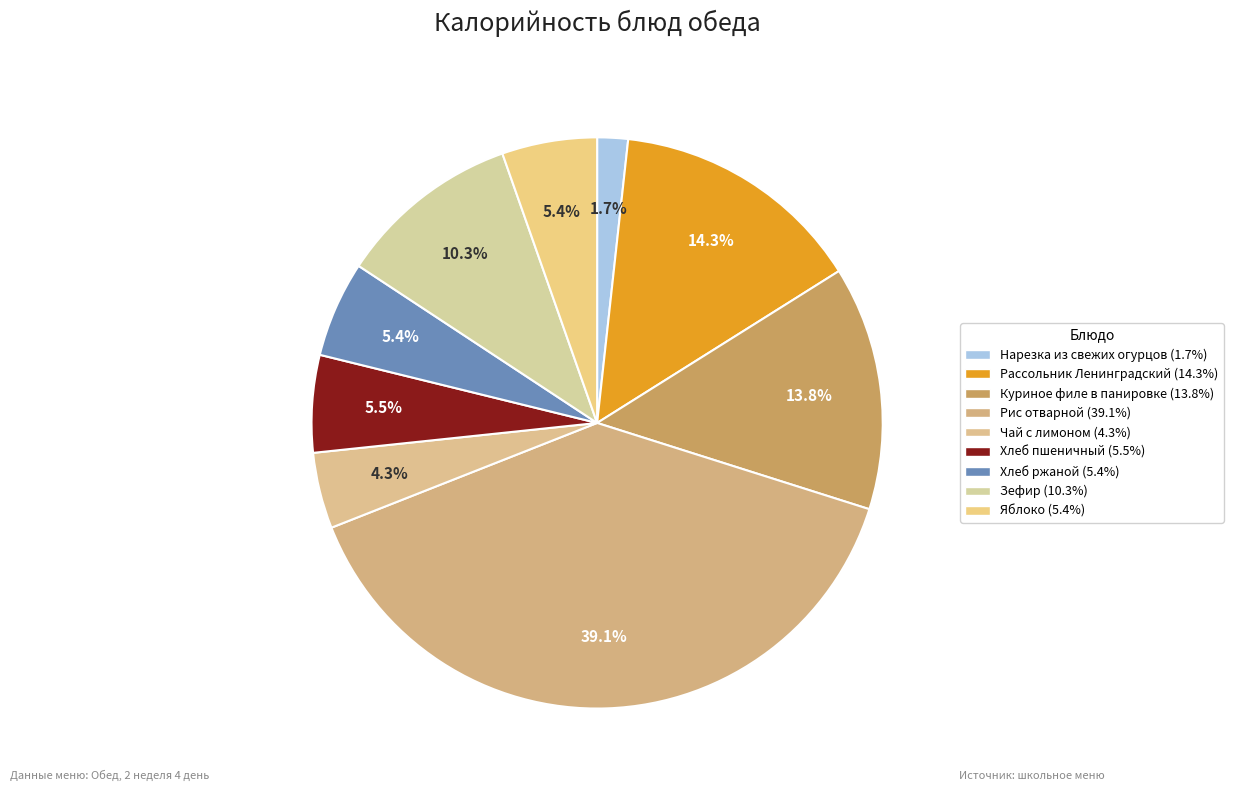

Is there a majority slice in this chart?

No